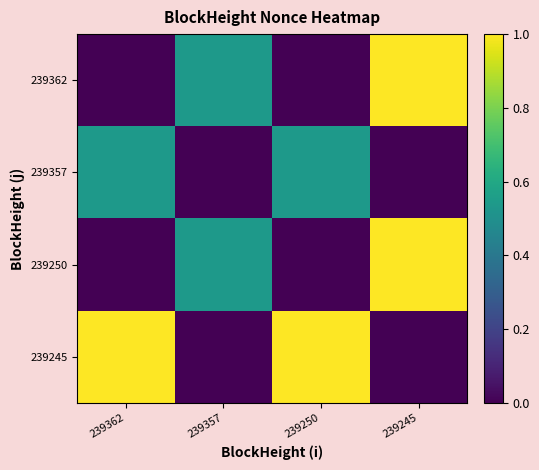

Reading left to right, transcribe all the data shown in this chart.

239362: 239362=0.0	239357=0.5	239250=0.0	239245=1.0
239357: 239362=0.5	239357=0.0	239250=0.5	239245=0.0
239250: 239362=0.0	239357=0.5	239250=0.0	239245=1.0
239245: 239362=1.0	239357=0.0	239250=1.0	239245=0.0